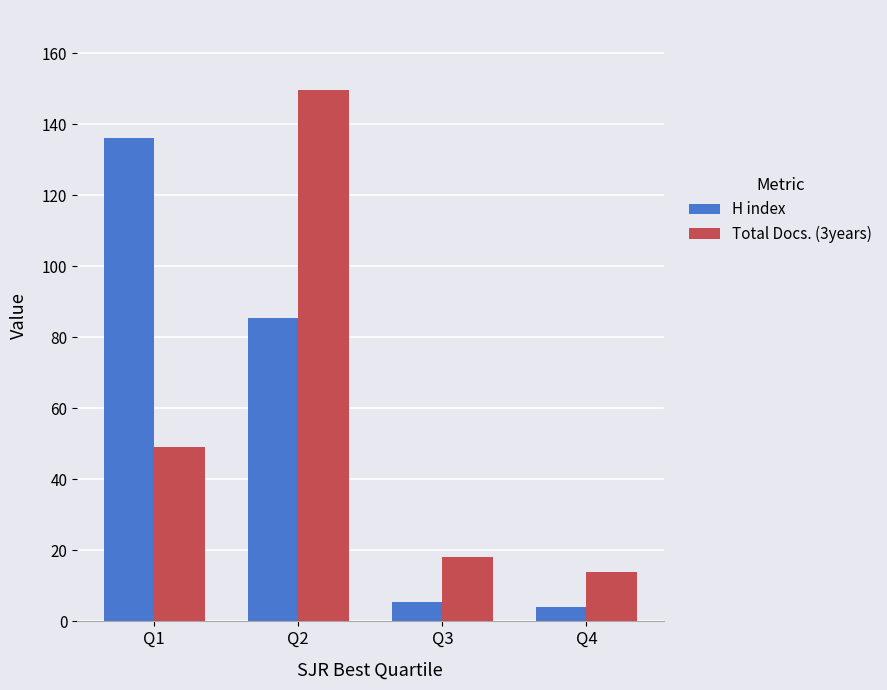

Between Q1 and Q3, which series saw the biggest shift?

H index